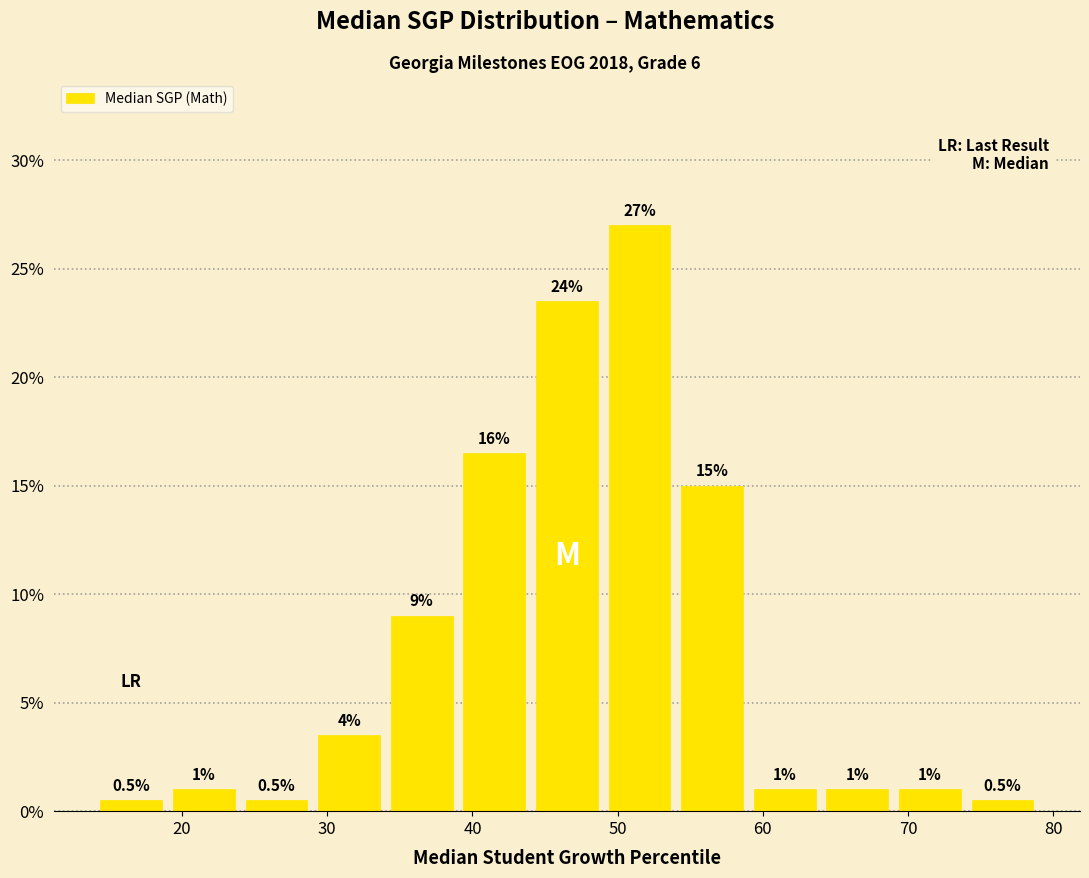

Which range on the x-axis has the tallest bar?

49 to 54